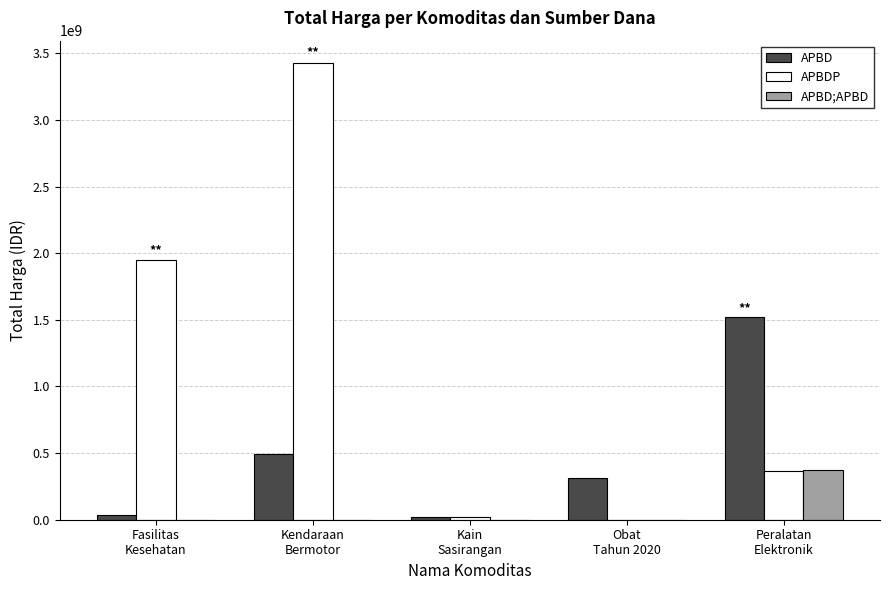

What is the highest value of the APBDP series?

3424562000